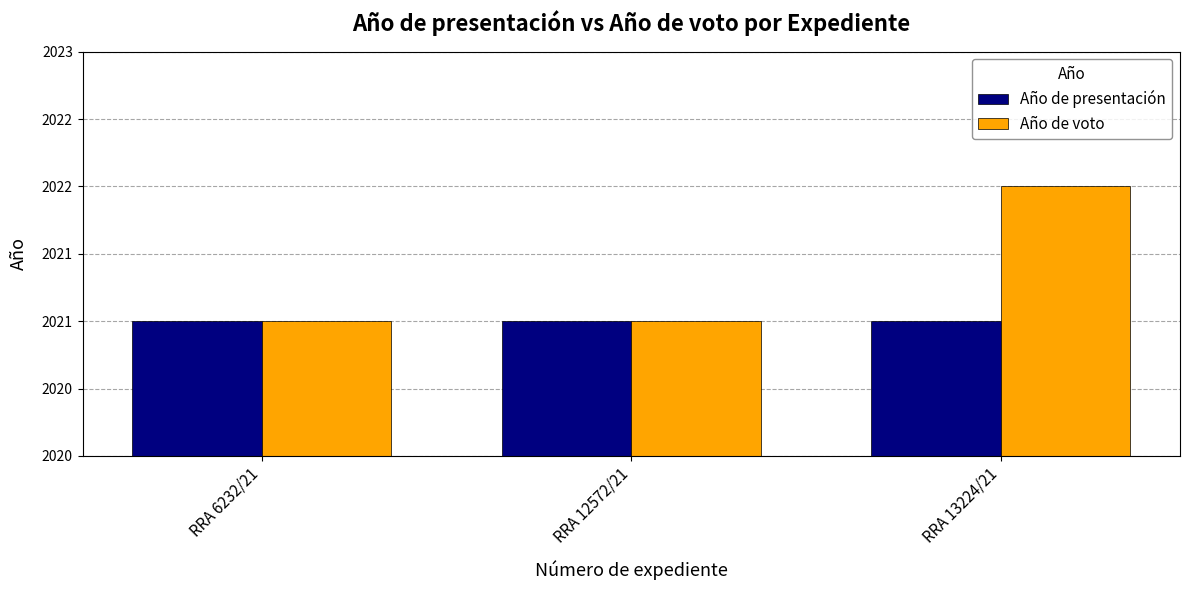

Which series has the largest total across all categories?

Año de voto